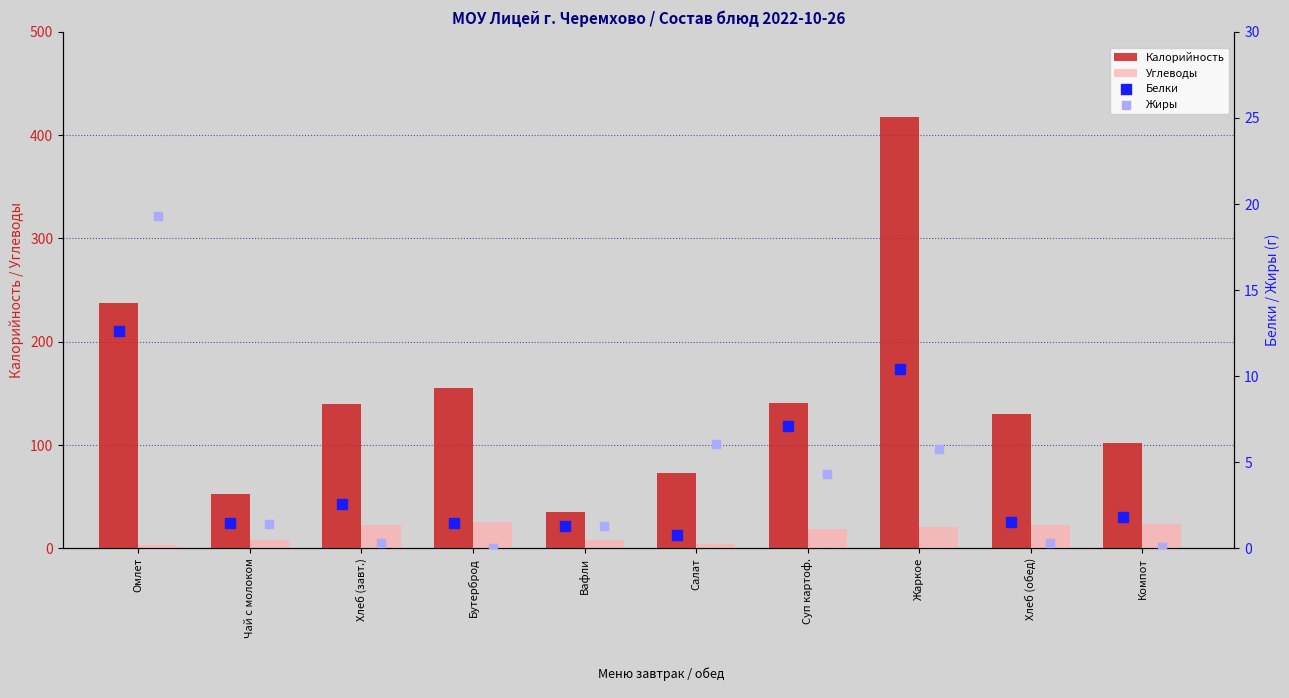

Is the value of Калорийность at Вафли greater than the value of Углеводы at Хлеб (обед)?

Yes